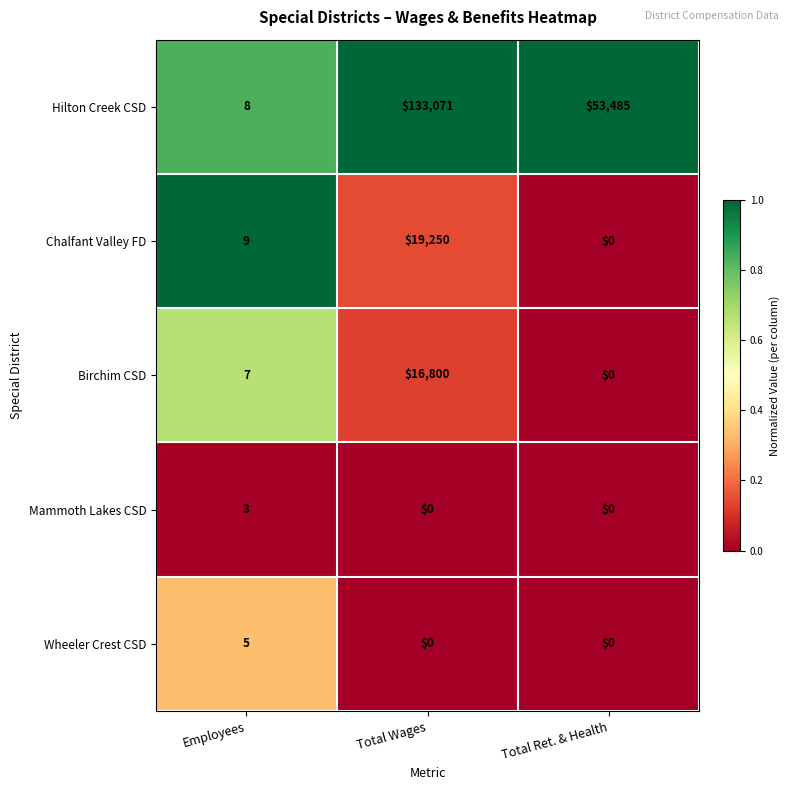

At which category is the sum across all series the highest?

Total Wages